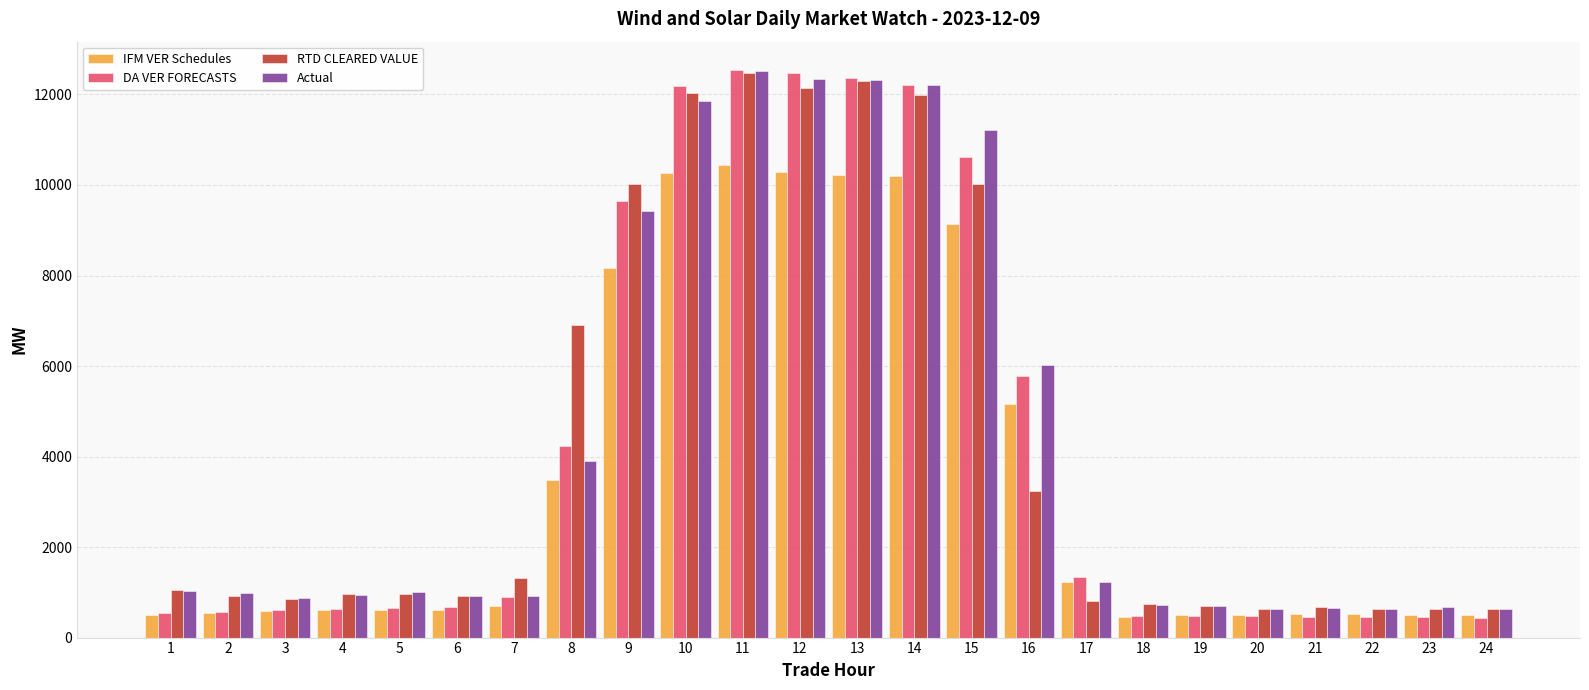

Between 5 and 8, which series saw the biggest shift?

RTD CLEARED VALUE